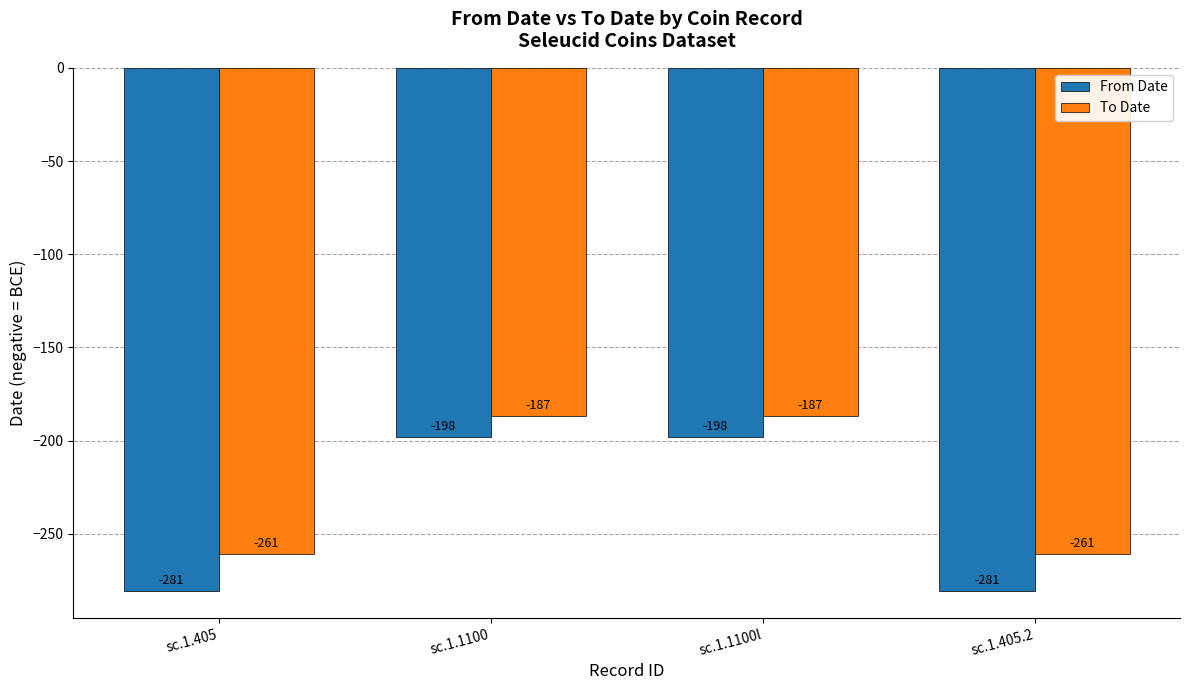

Which series changed the most between sc.1.1100l and sc.1.405.2?

From Date